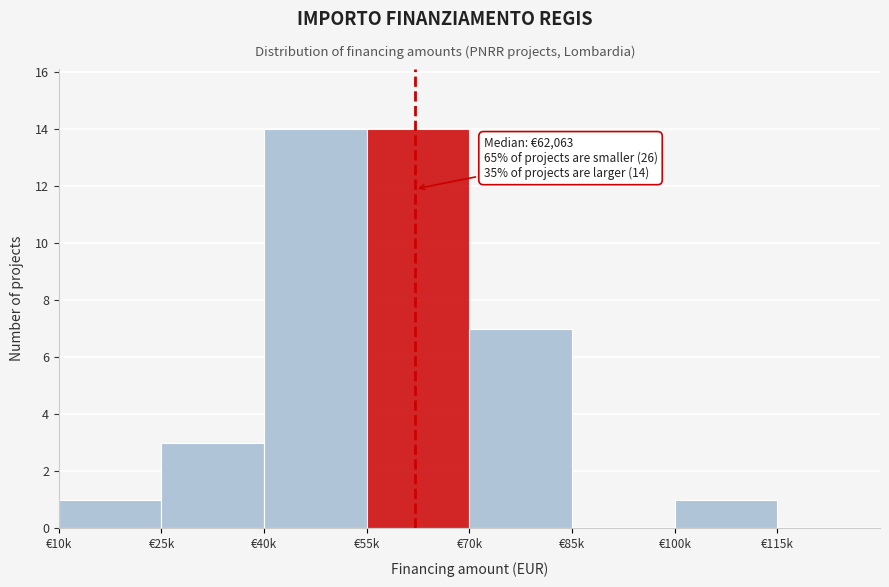

Reading left to right, transcribe all the data shown in this chart.

€10k=1	€25k=3	€40k=14	€55k=14	€70k=7	€85k=0	€100k=1	€115k=0